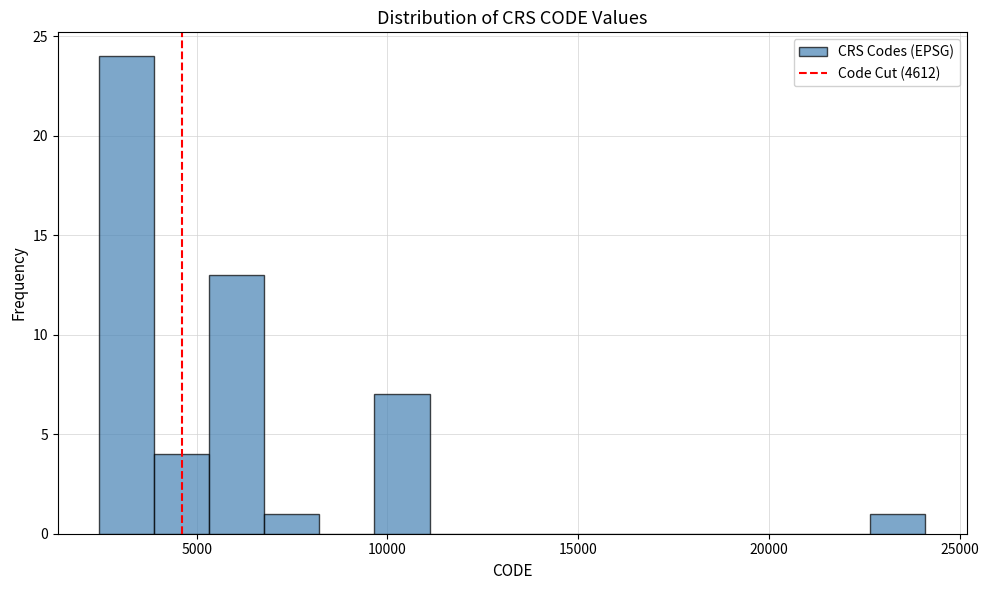

Read against the x-axis, roughly where is the centre of the tallest bar?

3000